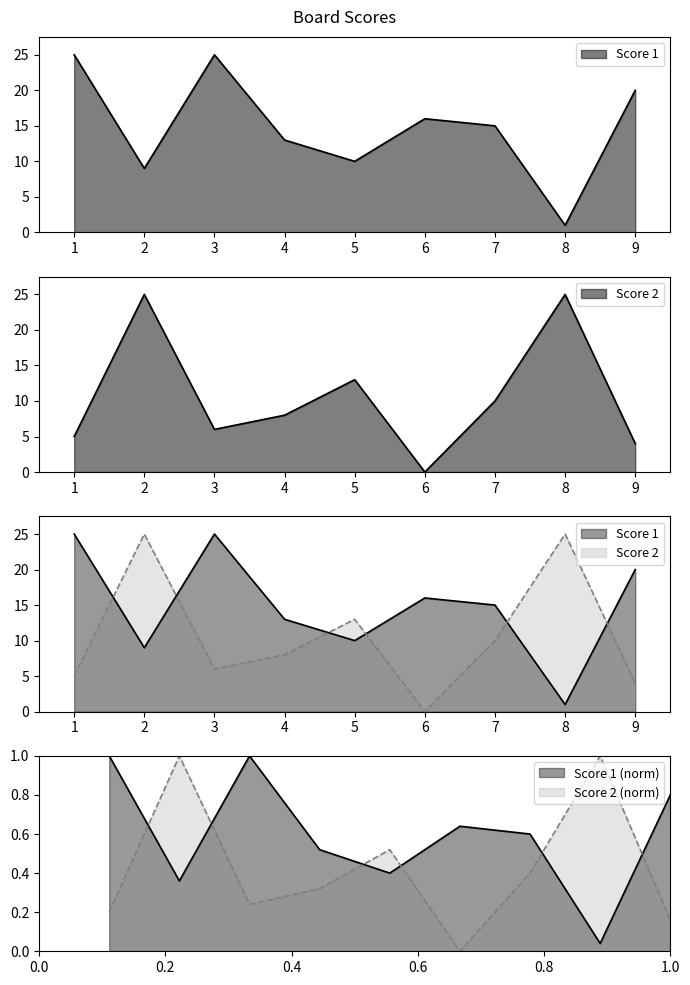

Which series has the largest range (max minus min)?

Score 2